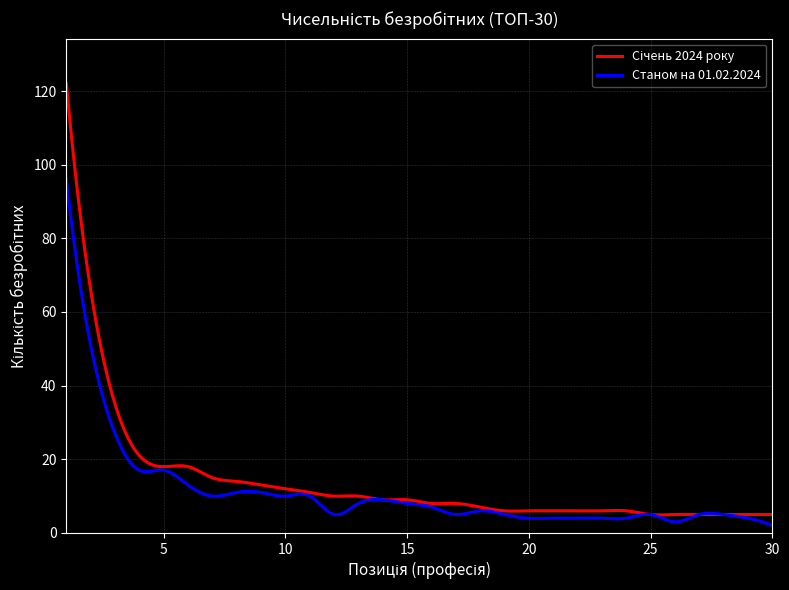

Does the chart have visible grid lines?

Yes